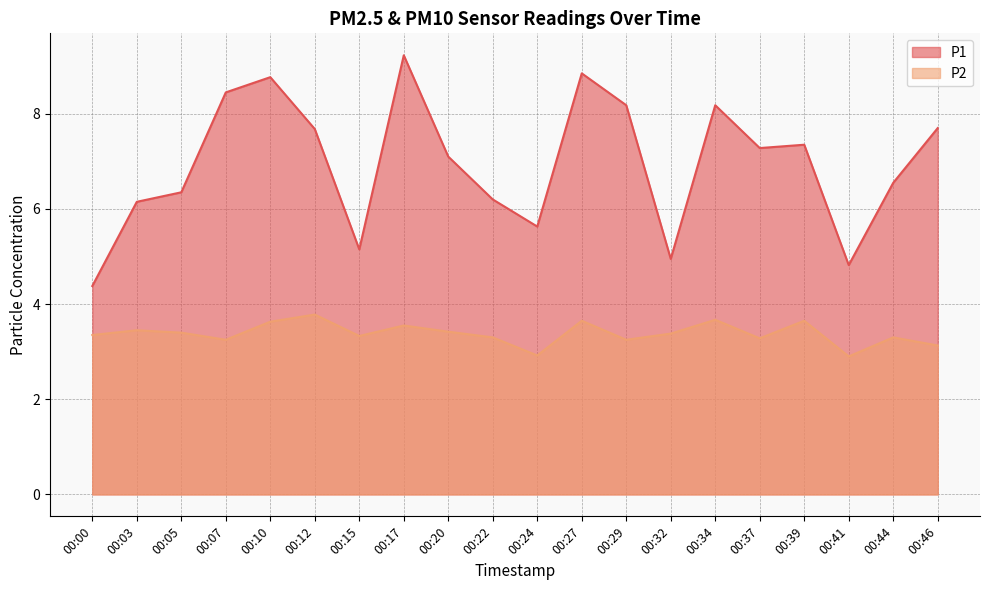

What is the average value of the P1 series?

6.9